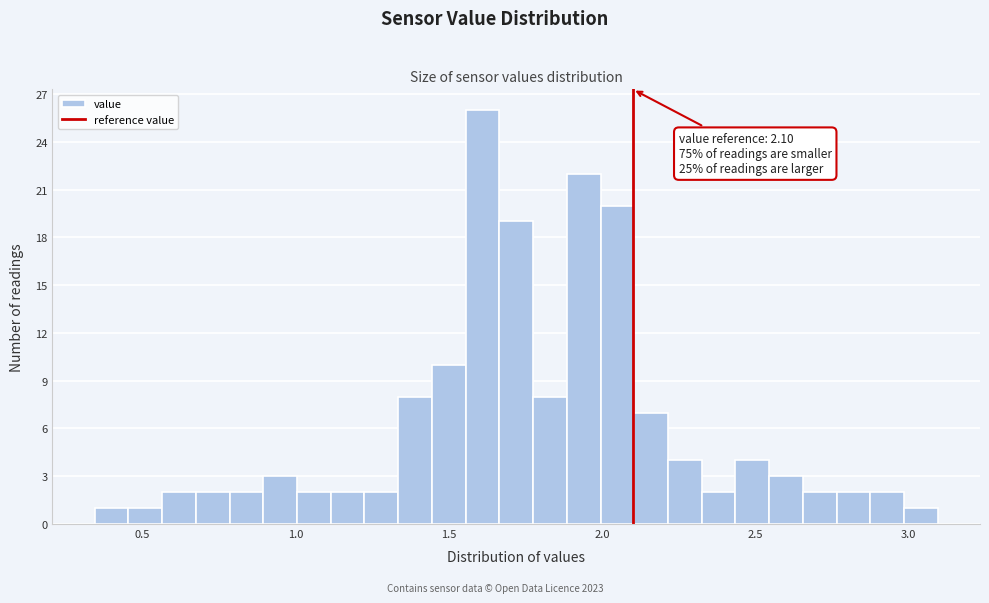

Around what value on the x-axis is the tallest bar? Give the approximate position of its centre, as read against the axis.

1.60